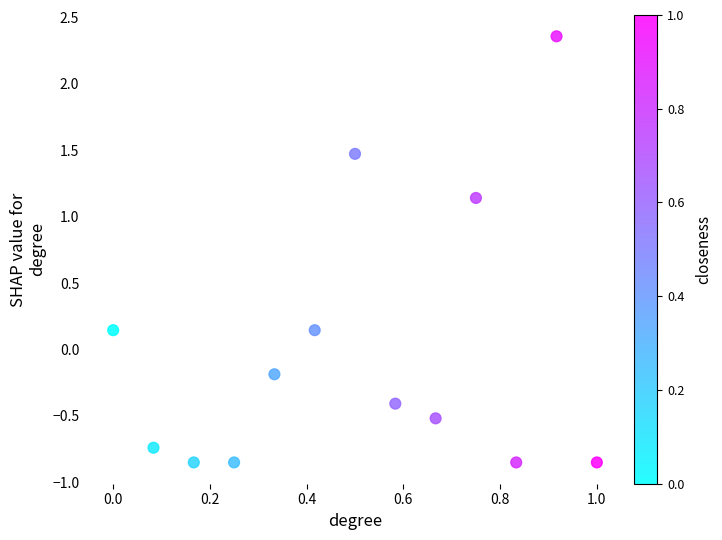

What is the range of Y values (max minus min)?

3.2